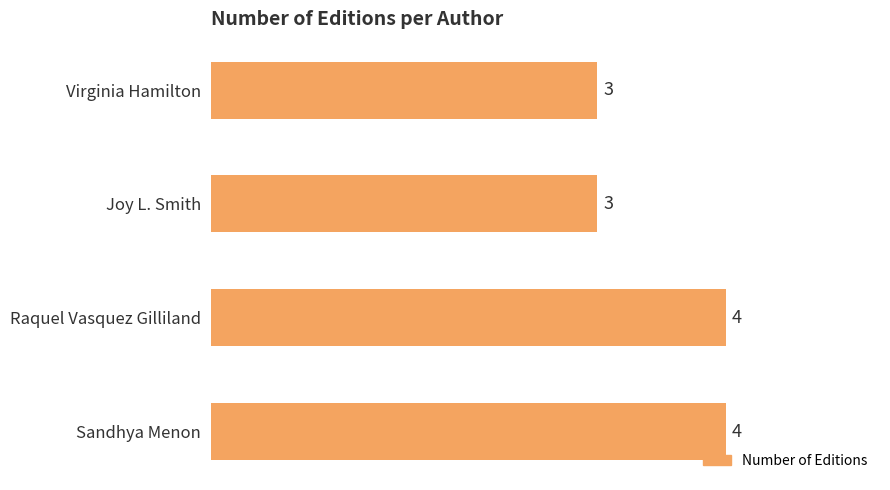

Does the chart contain any negative values?

No